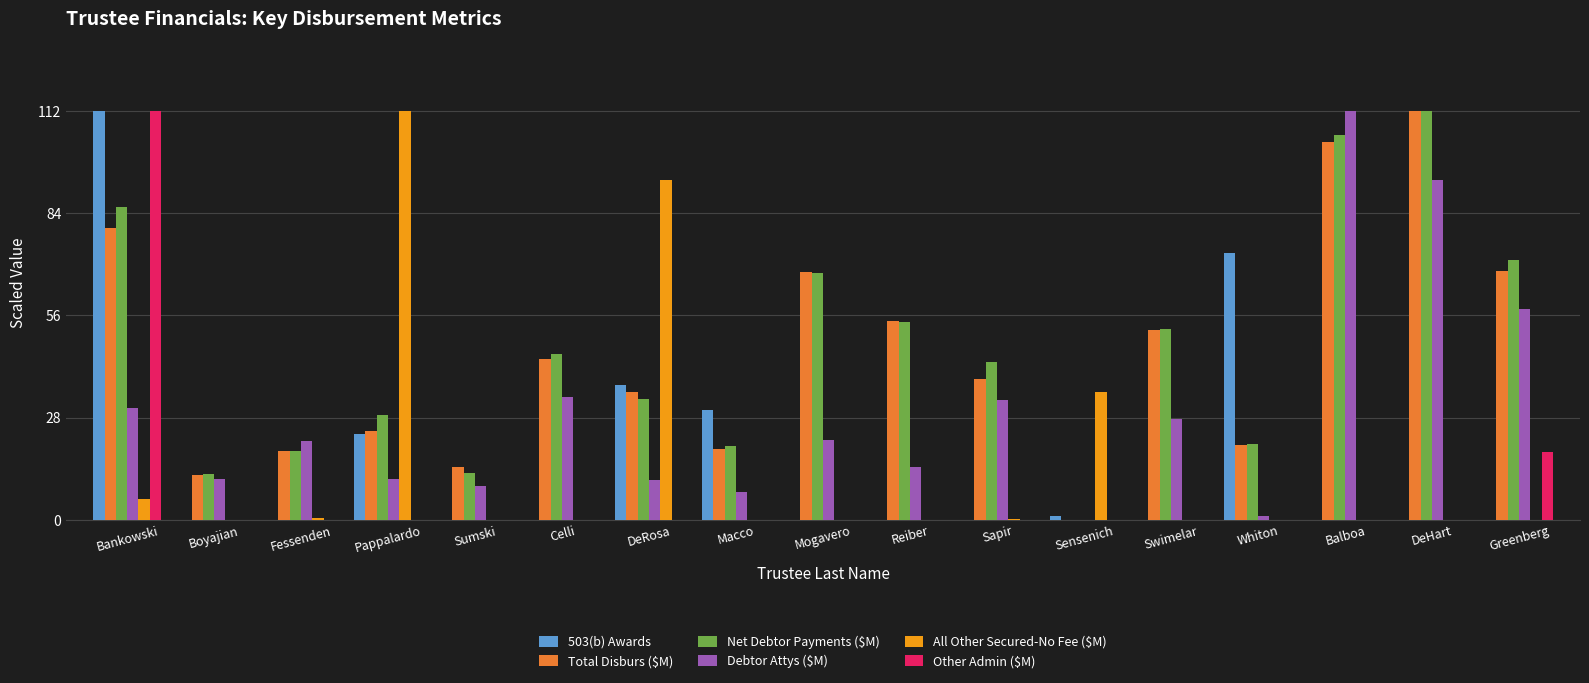

What is the average value of the Total Disburs ($M) series?

45.0